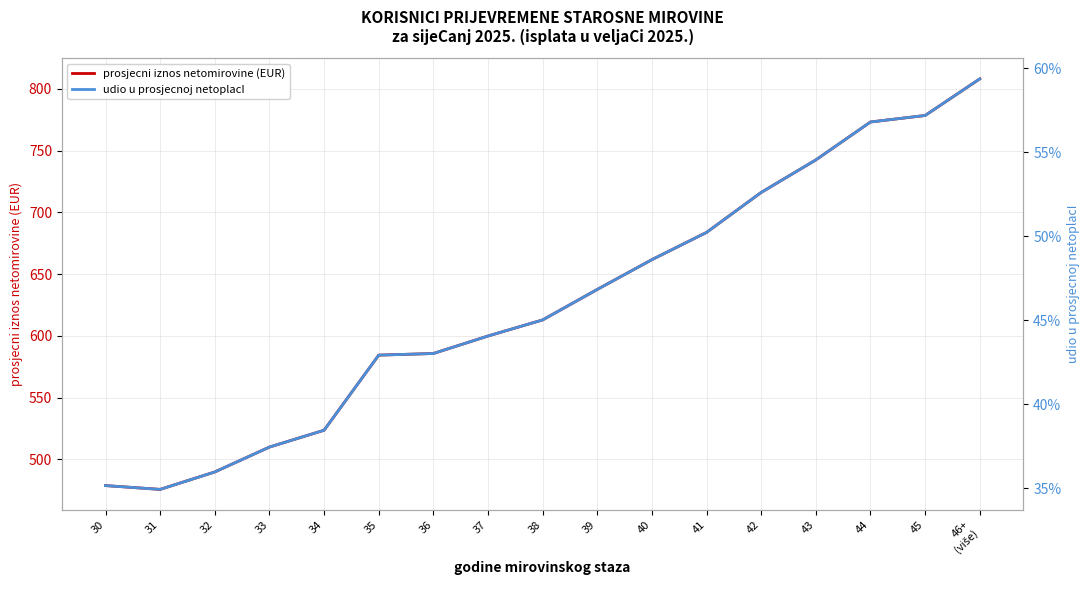

The udio u prosjecnoj netoplacI series shows 0.4 at 30. True or false?

True